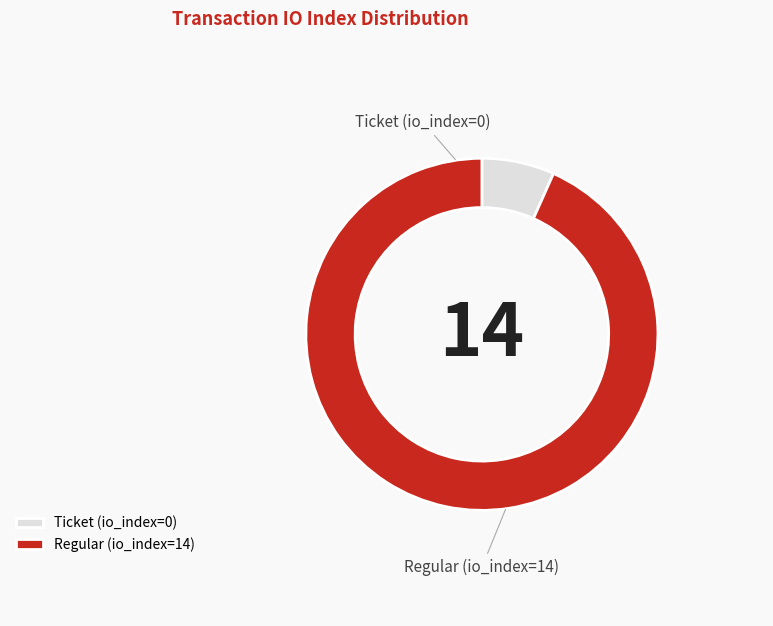

What is the majority slice?

Regular (io_index=14)